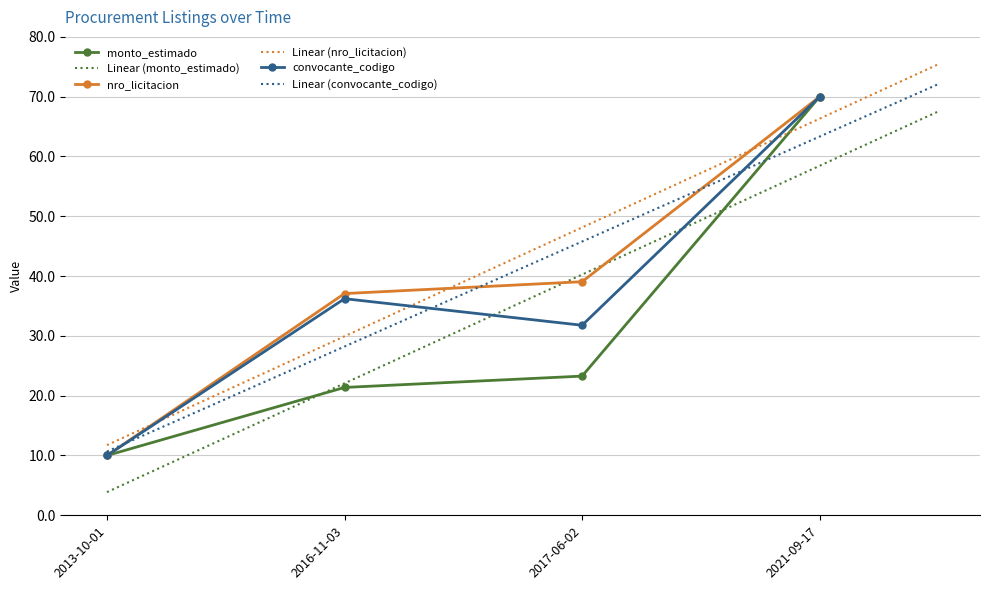

The convocante_codigo series shows 70.0 at 2021-09-17. True or false?

True